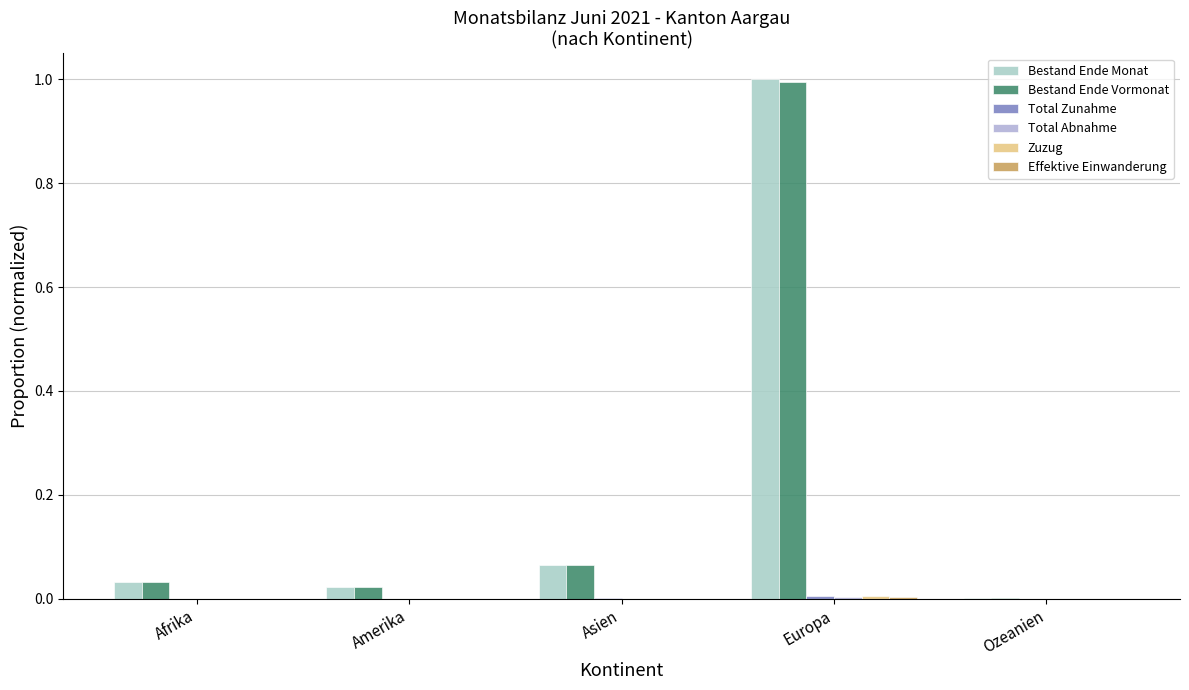

Are the bars grouped side by side (vs. stacked)?

Yes